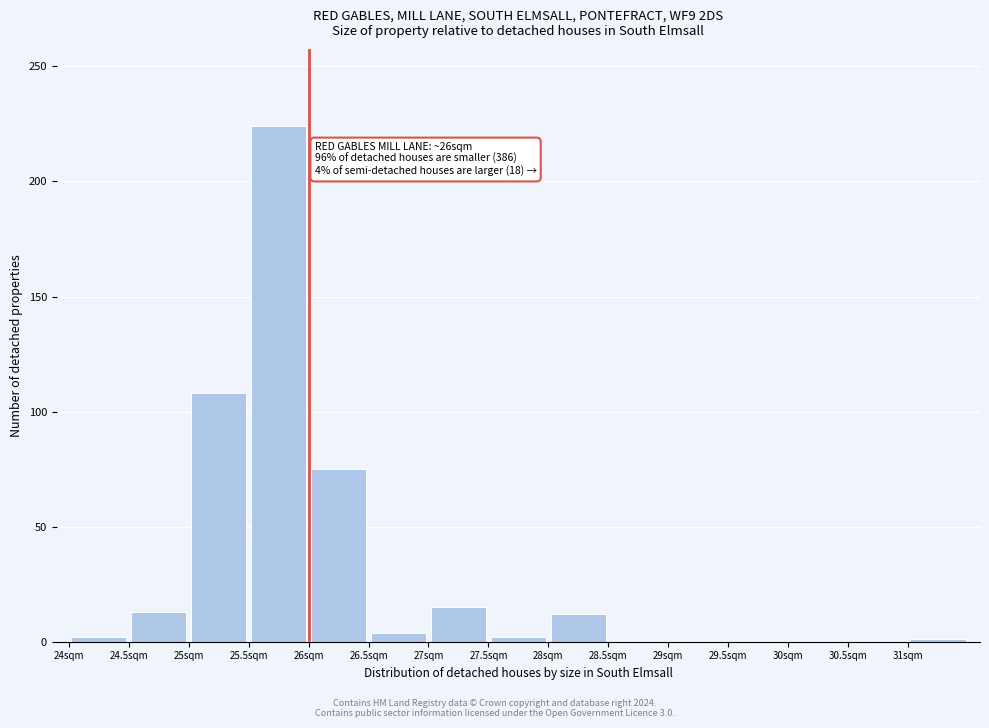

Which range on the x-axis has the tallest bar?

25.5 to 26.0